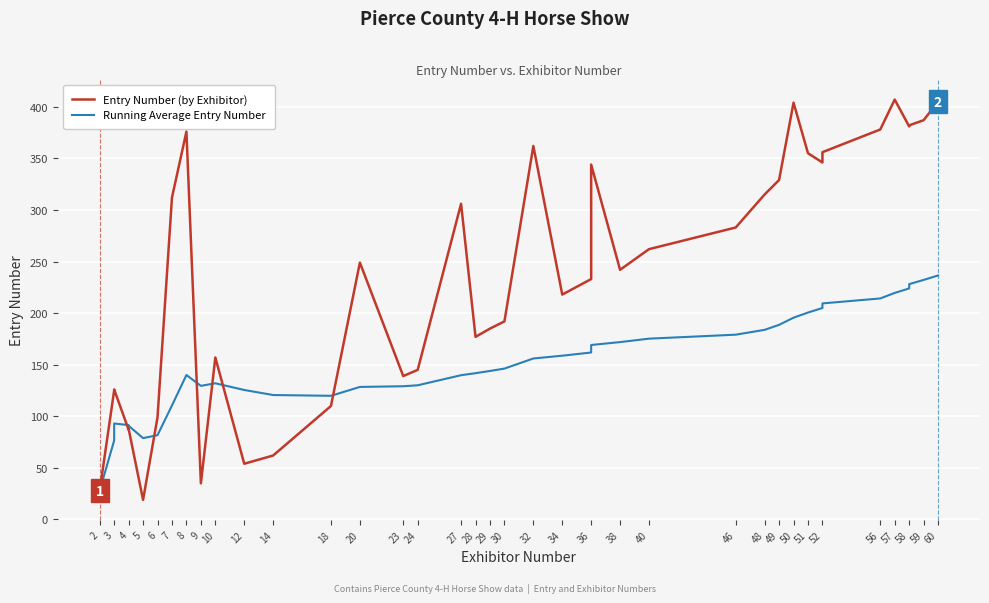

How many series are shown in this chart?

2